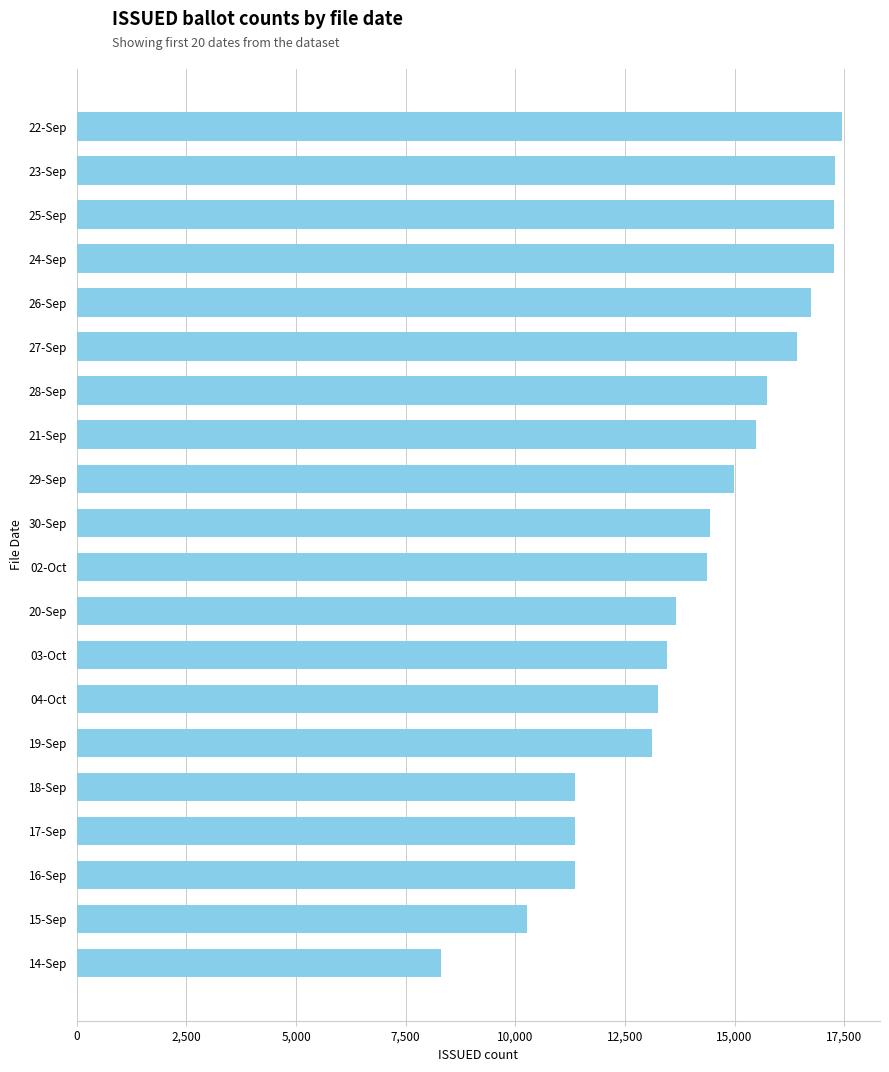

What is the minimum value shown in the chart?

8302